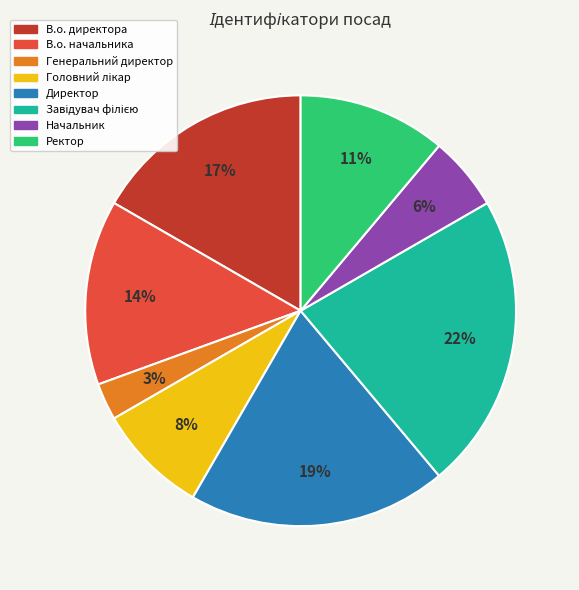

Is there any slice that represents more than half of the pie?

No